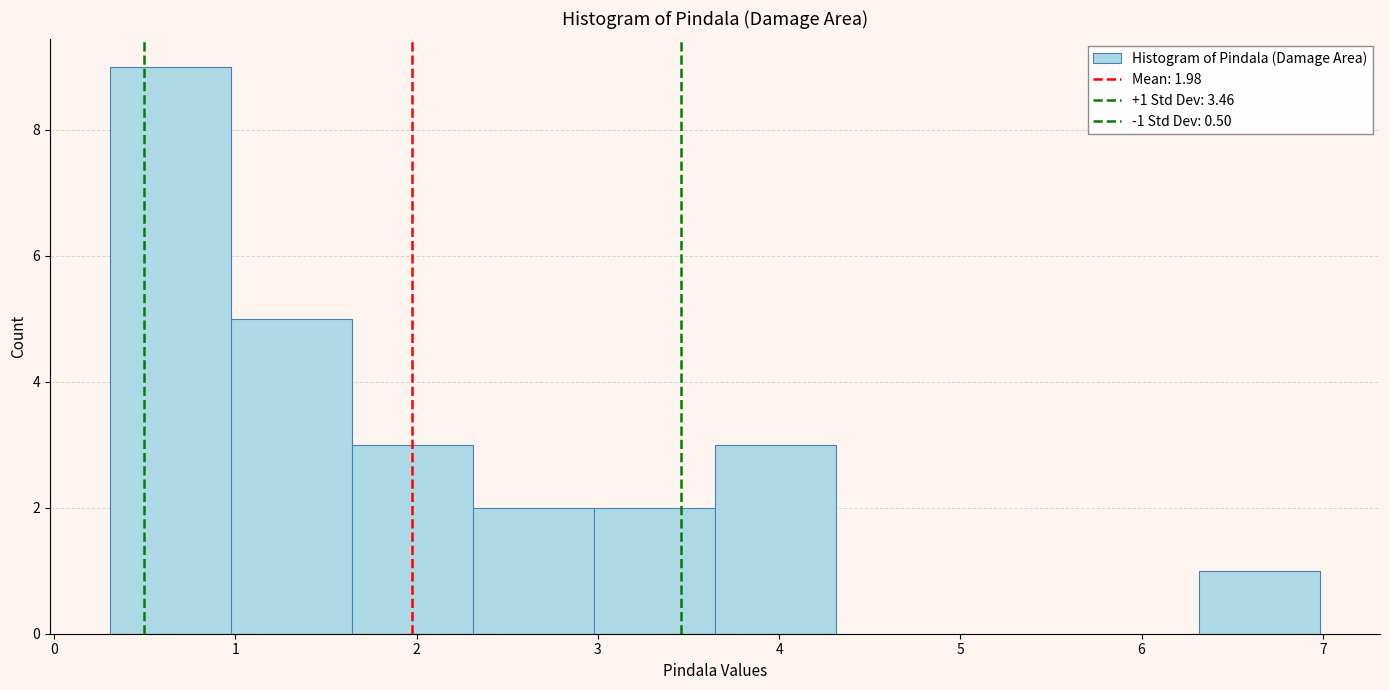

Which range on the x-axis has the tallest bar?

0.3 to 1.0